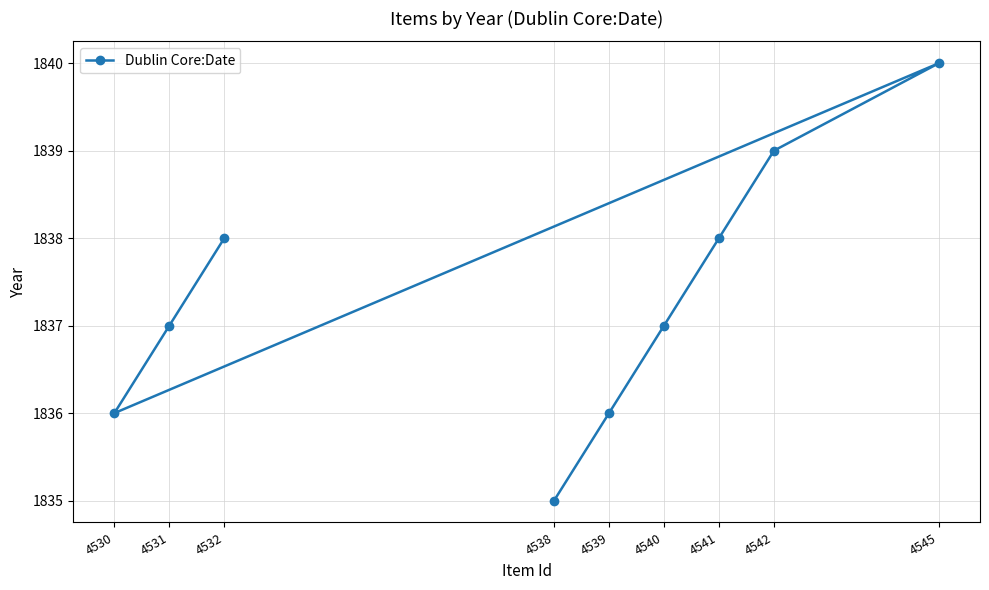

Which category has the highest value across all series?

4545